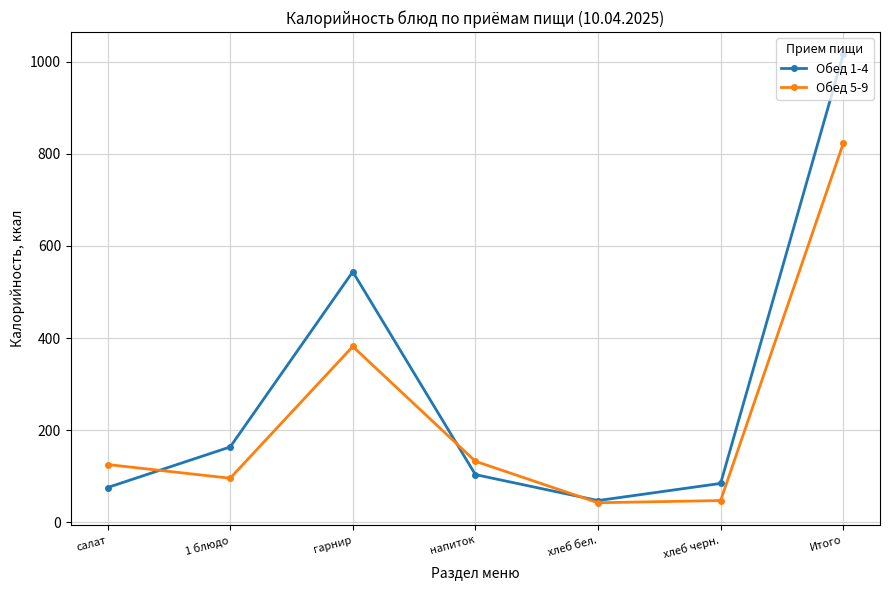

What is the difference between the Обед 5-9 values at Итого and хлеб бел.?

780.8